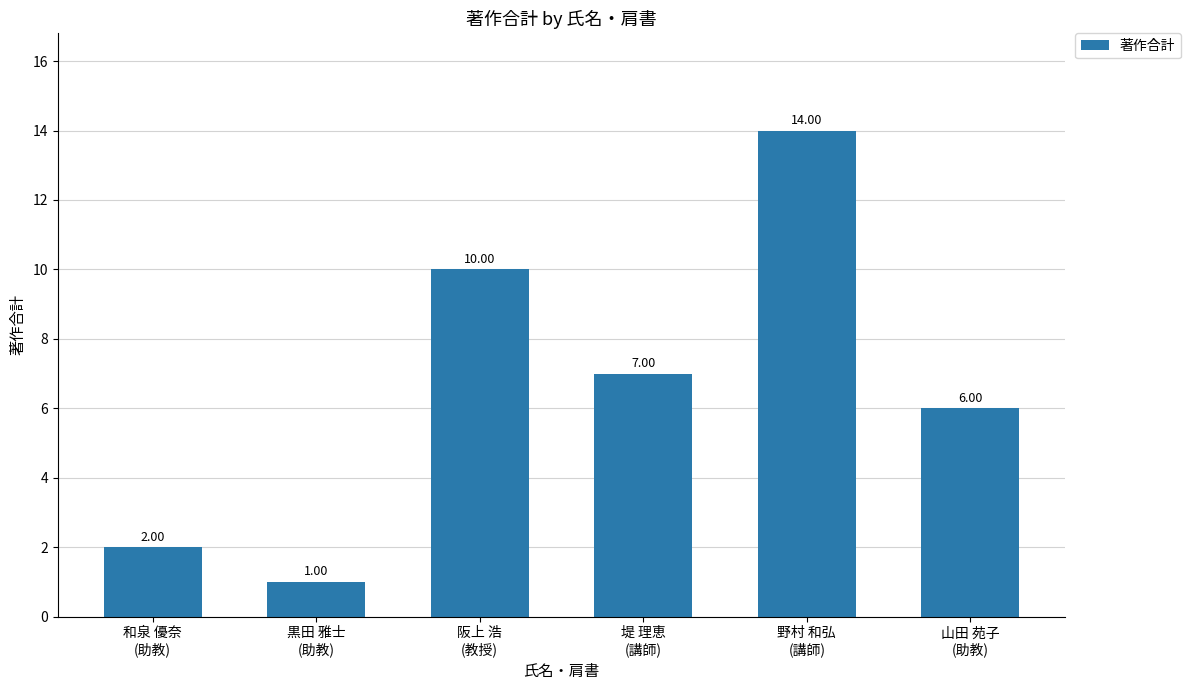

What is the value of the 1st bar from the left?

2